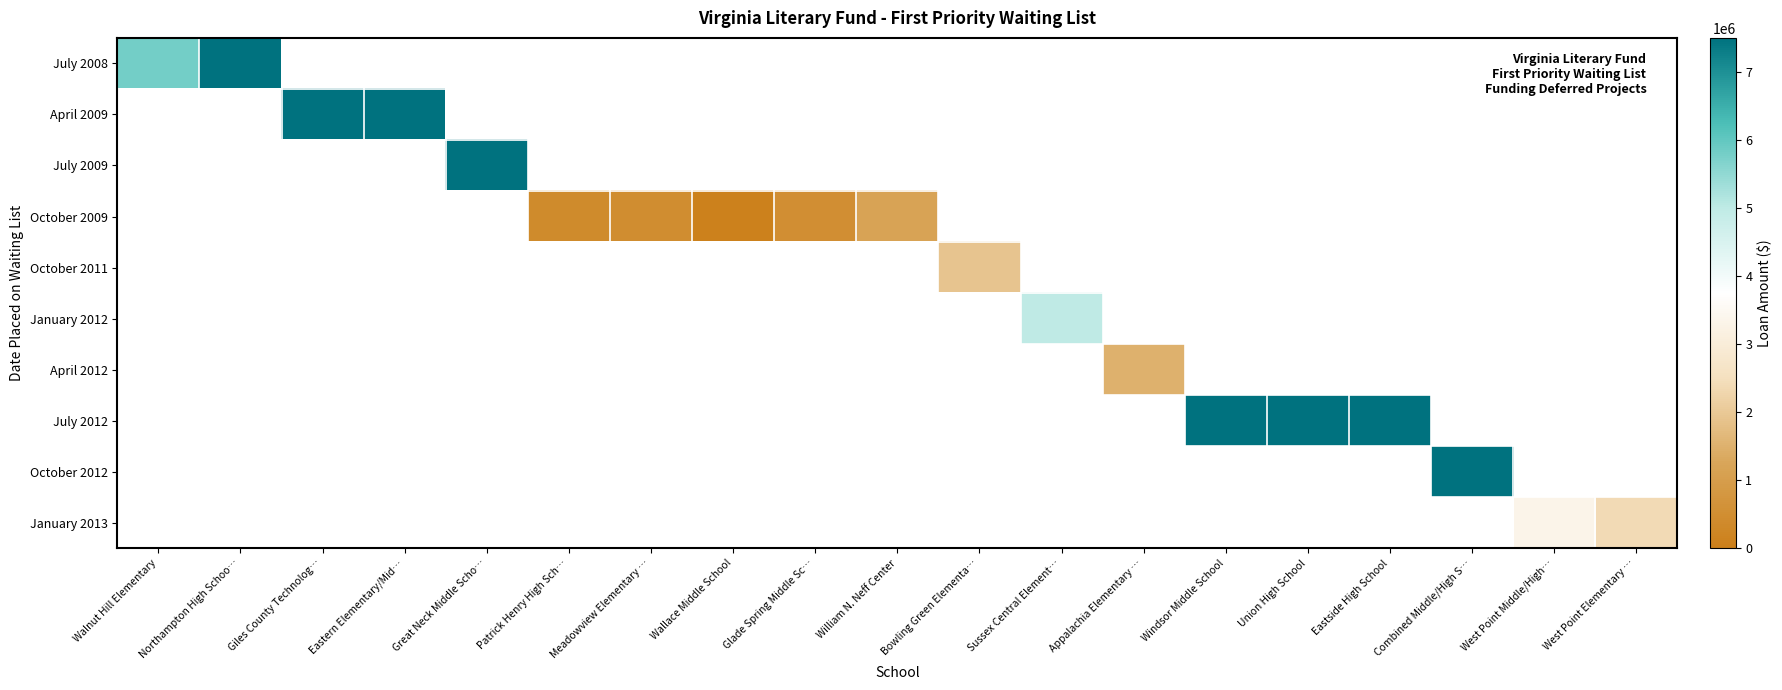

What is the maximum value shown in the chart?

7500000.0